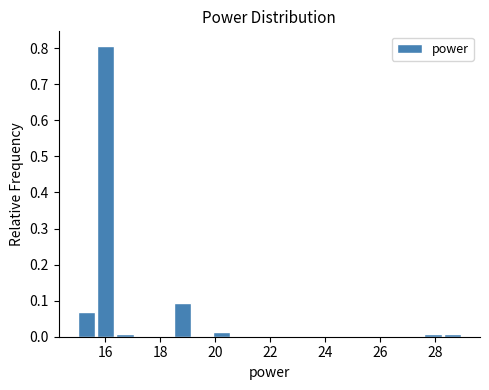

Read against the x-axis, roughly where is the centre of the tallest bar?

16.0